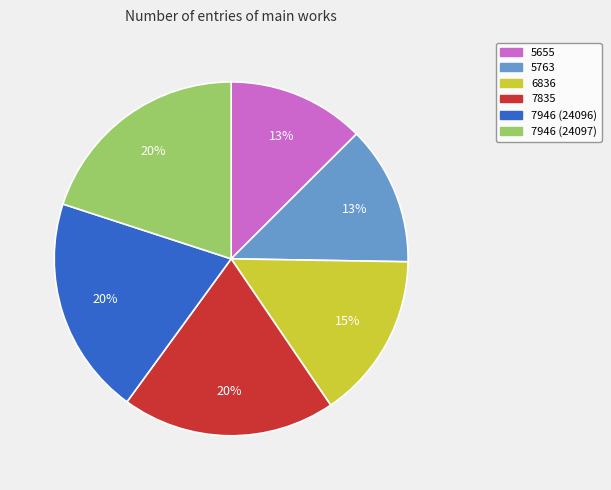

Does 7835 represent more than half of the total?

No